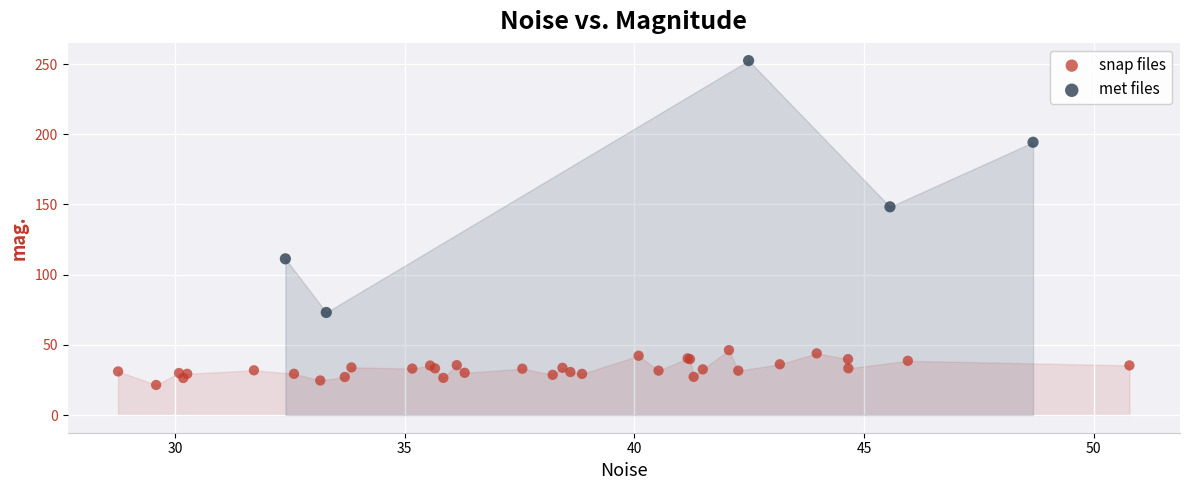

What are all the series names shown in the legend?

snap files, met files